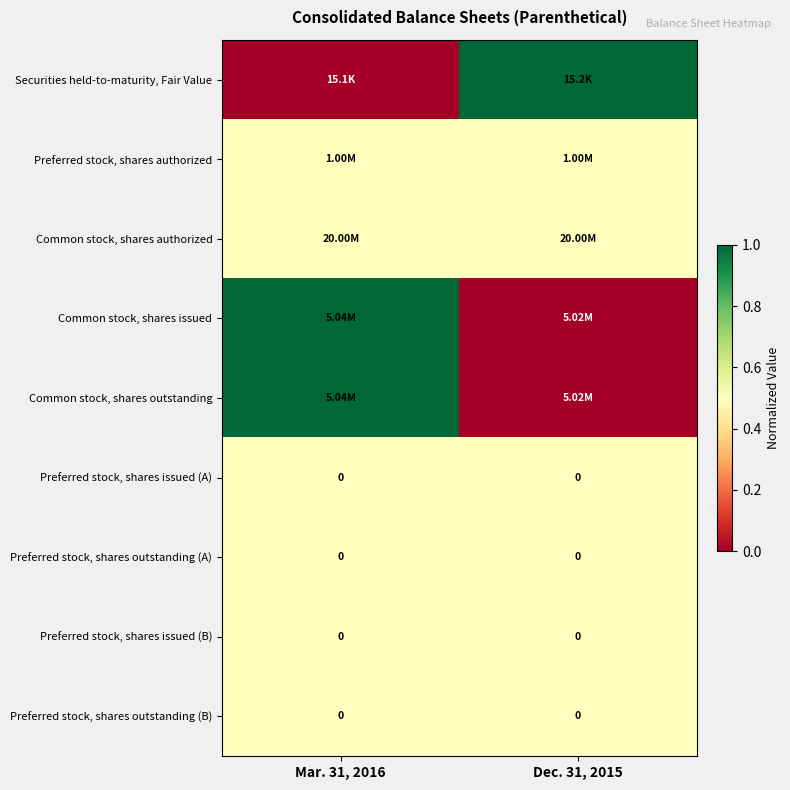

What is the difference between the highest and lowest values at Dec. 31, 2015?

1.0